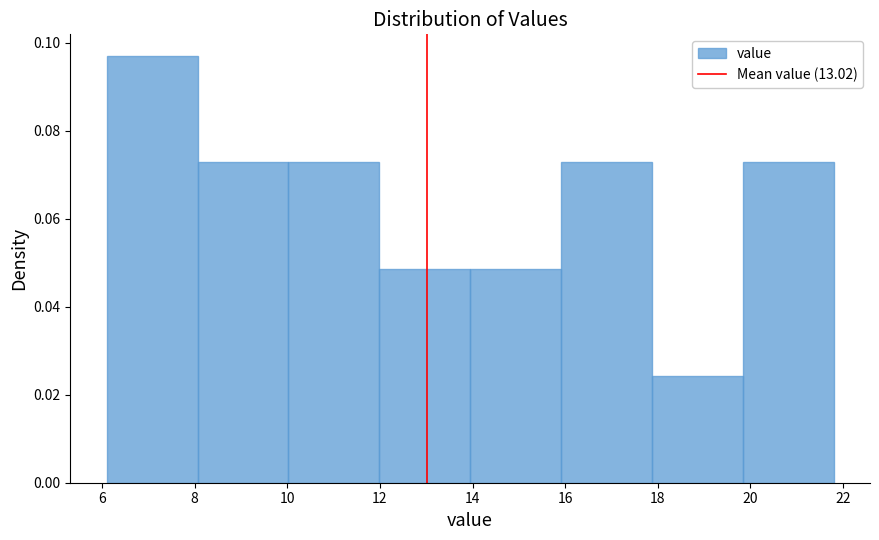

Over which range of the x-axis is the bar tallest?

6.2 to 8.0